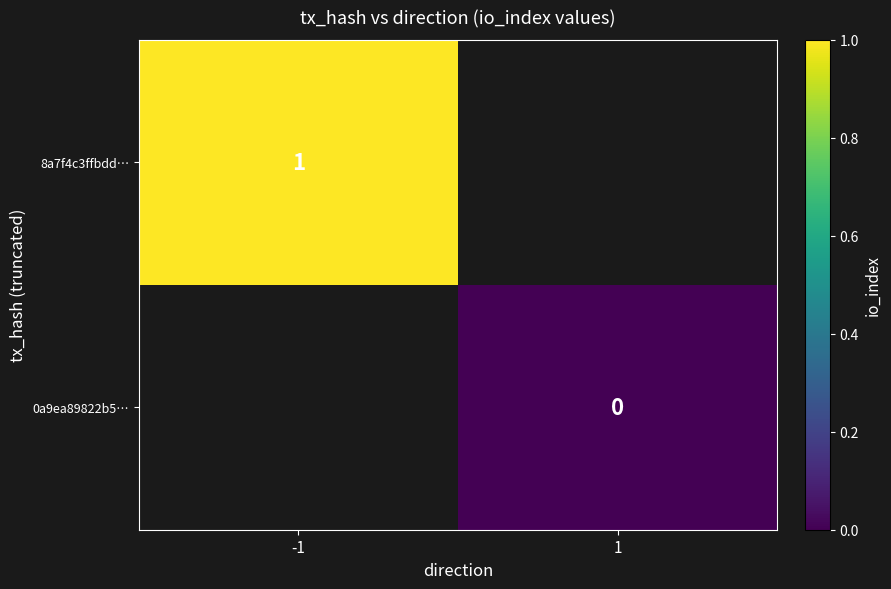

Is it true that 8a7f4c3ffbdd… equals 1.4 at -1?

False